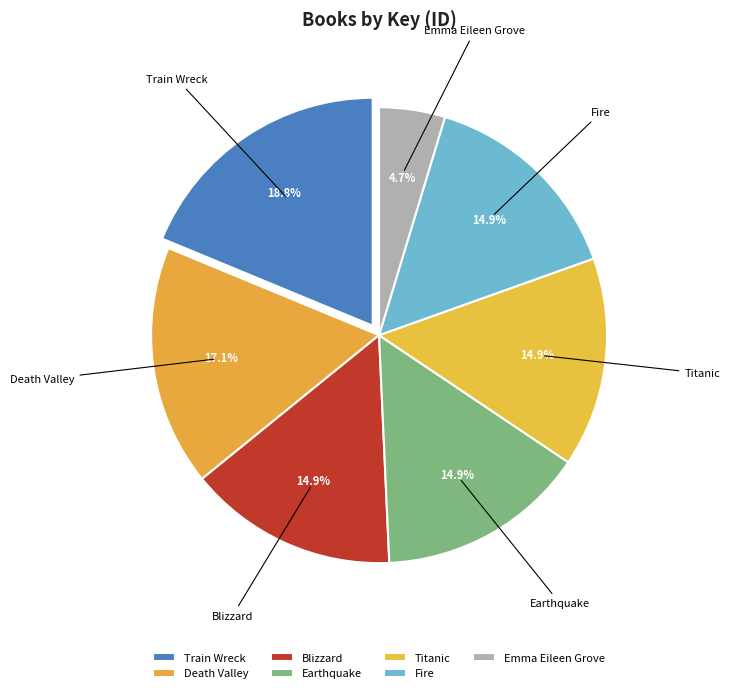

Which category has the smallest portion of the pie?

Emma Eileen Grove